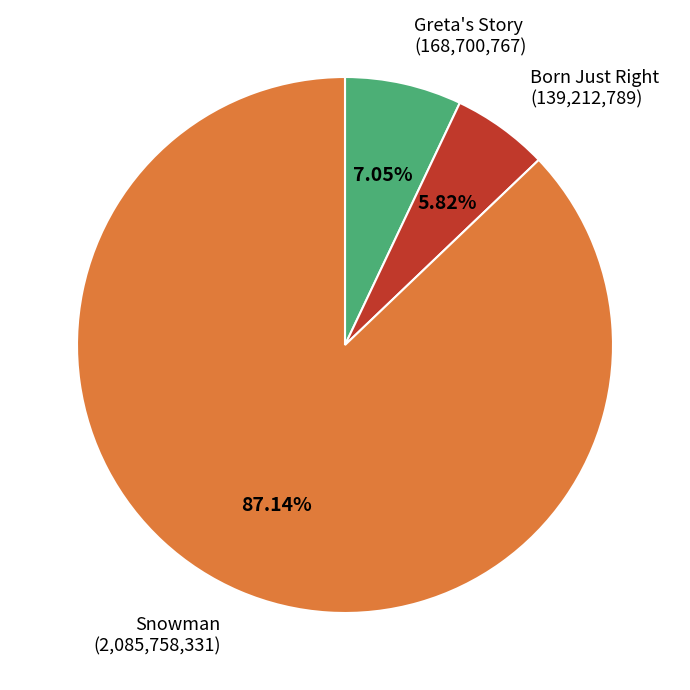

What is the ratio of the value at Snowman to the value at Greta's Story?

12.4